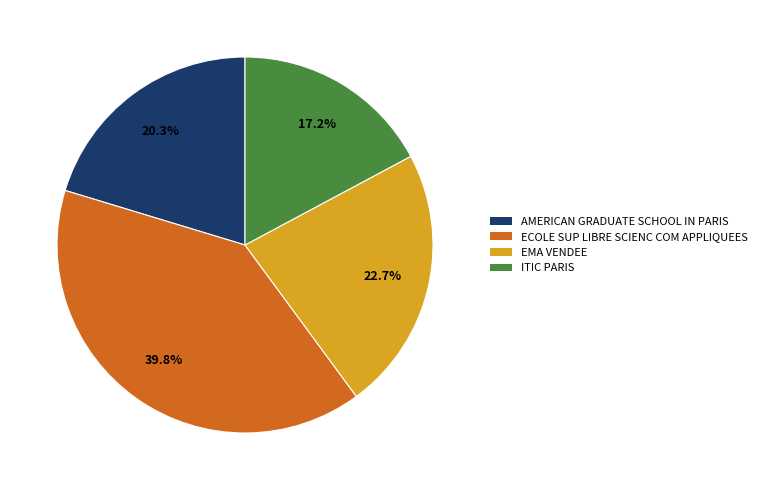

True or false: ECOLE SUP LIBRE SCIENC COM APPLIQUEES accounts for 53% of the total.

False